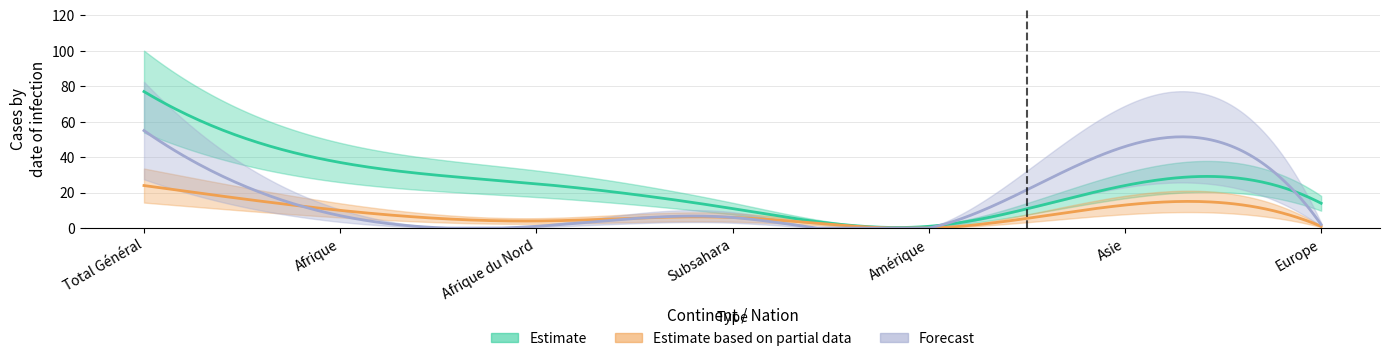

Reading left to right, extract all data points from this chart.

Estimate: Total Général=77	Afrique=37	Afrique du Nord=25	Subsahara=11	Amérique=1	Asie=24	Europe=14
Estimate based on partial data: Total Général=24	Afrique=10	Afrique du Nord=4	Subsahara=6	Amérique=0	Asie=13	Europe=1
Forecast: Total Général=55	Afrique=7	Afrique du Nord=1	Subsahara=6	Amérique=0	Asie=46	Europe=2